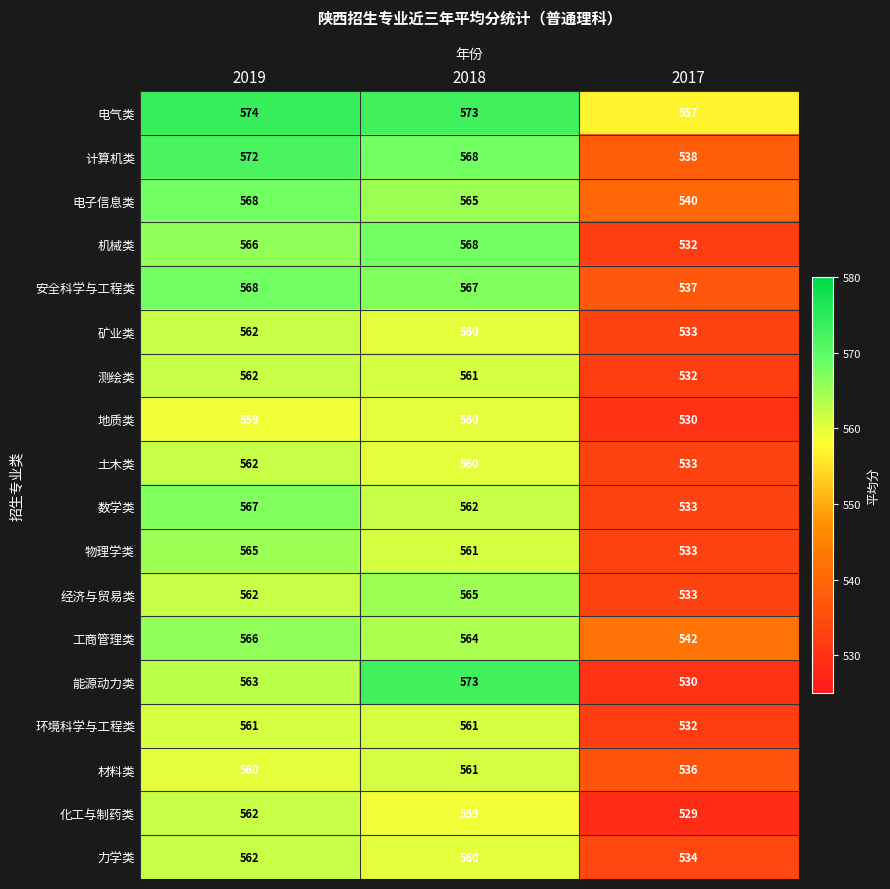

Which series has the largest total across all categories?

电气类